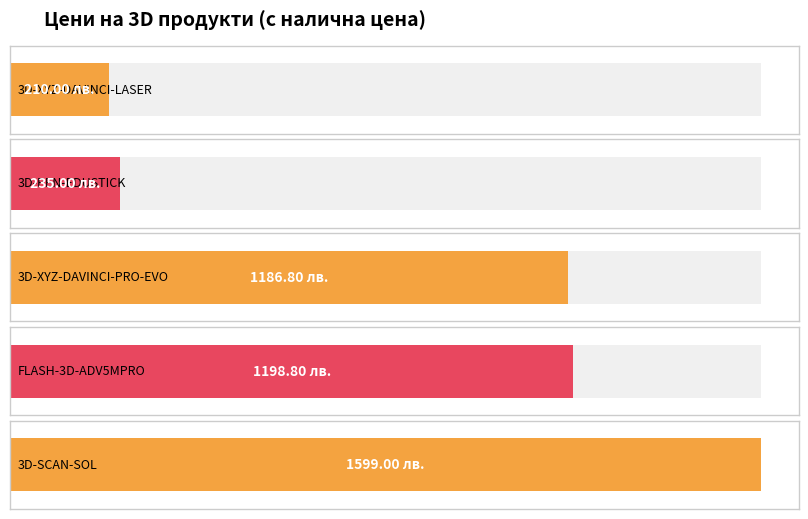

Rank the categories by value from highest to lowest.

3D-SCAN-SOL, FLASH-3D-ADV5MPRO, 3D-XYZ-DAVINCI-PRO-EVO, 3D-PEN-EDUSTICK, 3D-XYZ-DAVINCI-LASER